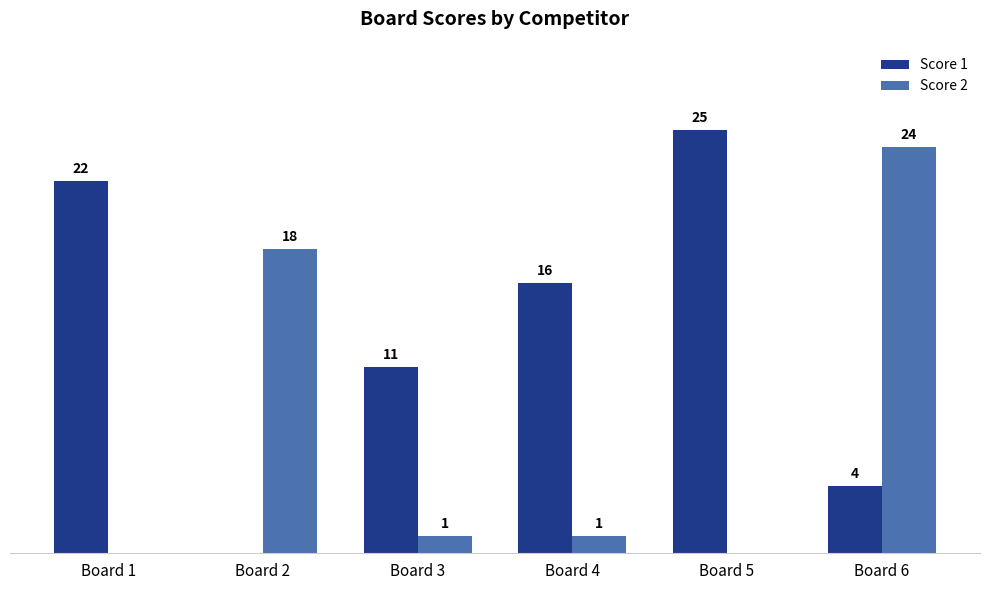

At which category is the sum across all series the highest?

Board 6